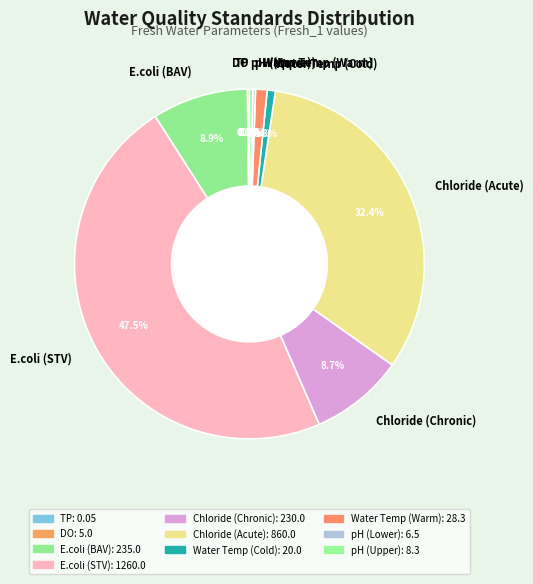

The Chloride (Acute) slice represents 32% of the pie. True or false?

True